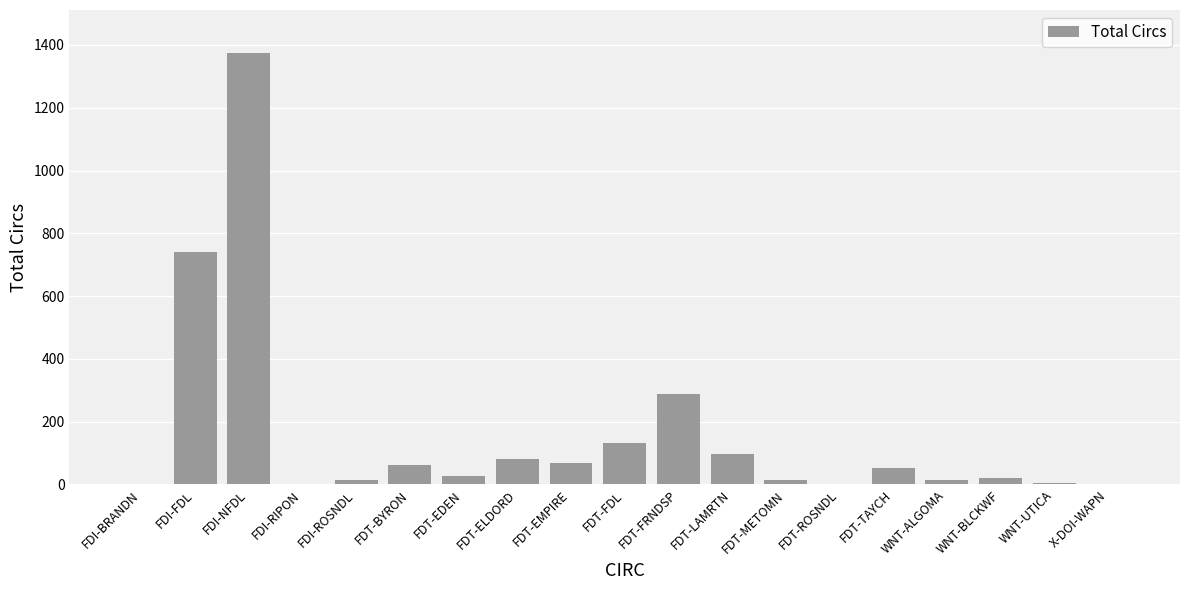

What is the sum of the values at WNT-UTICA and FDT-METOMN?

19